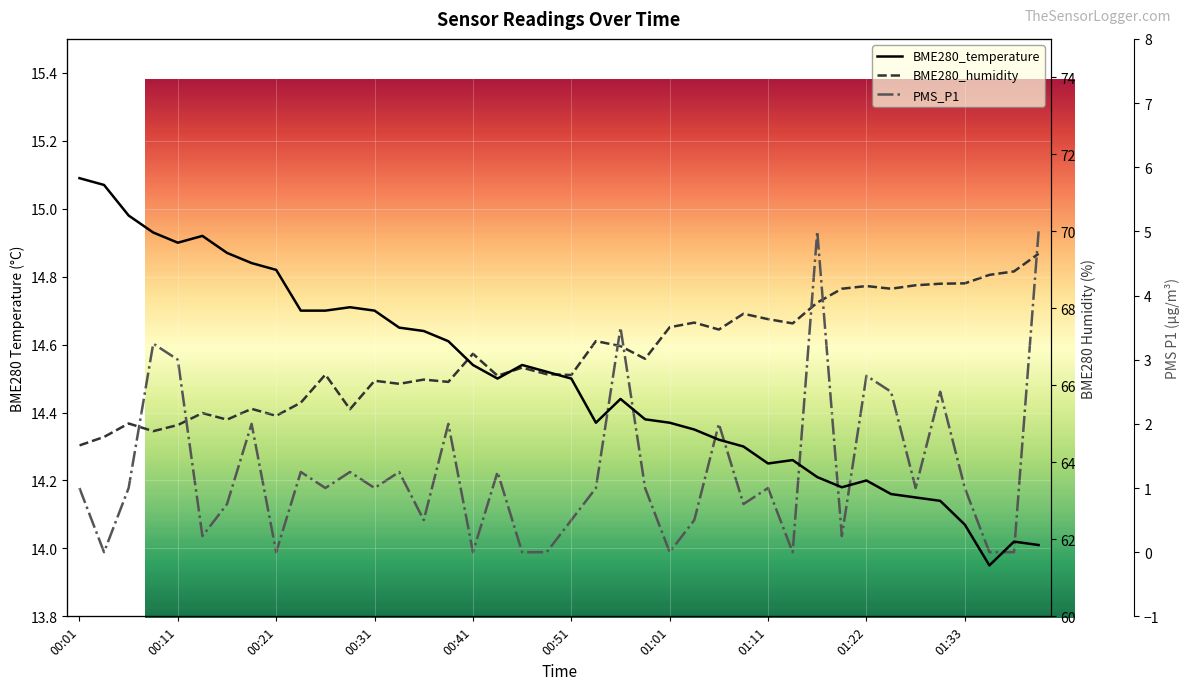

Between 01:25 and 01:33, which is larger?

01:25